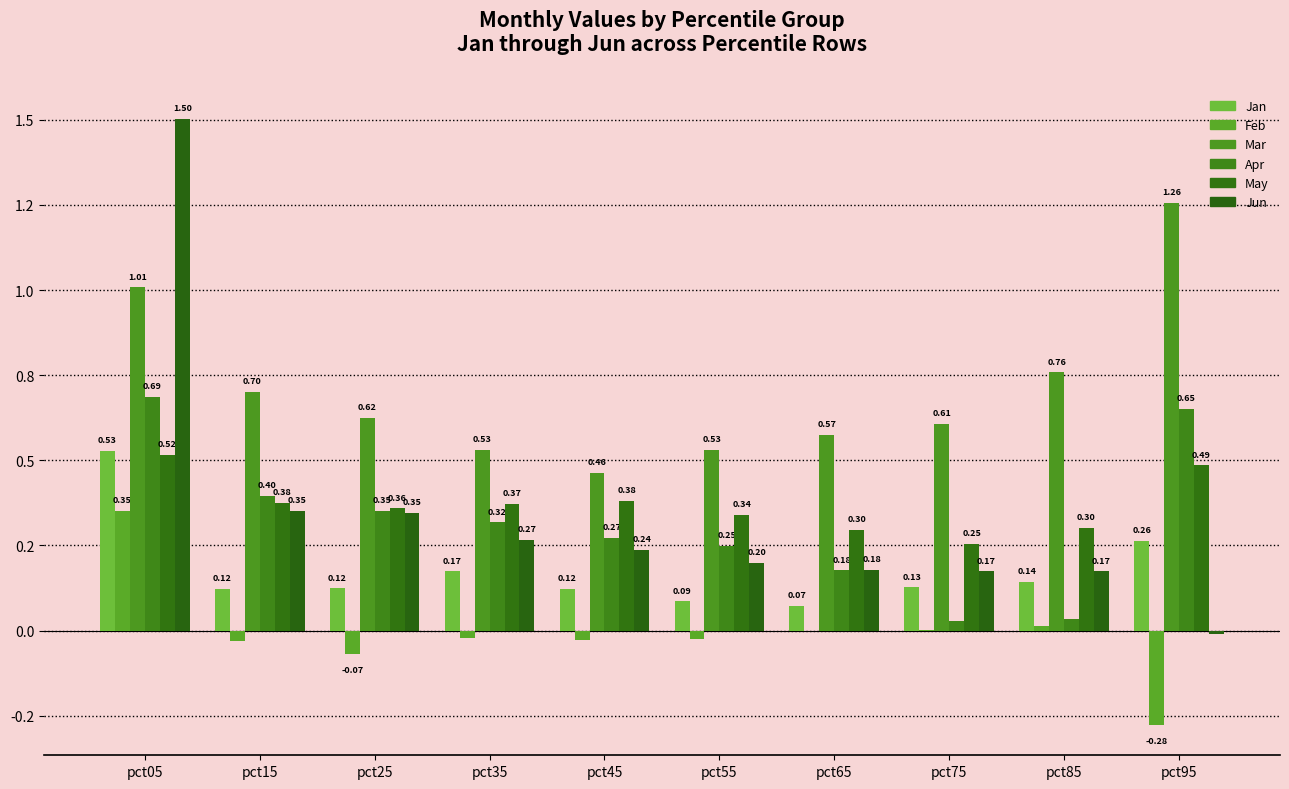

The Mar series shows 0.8 at pct45. True or false?

False